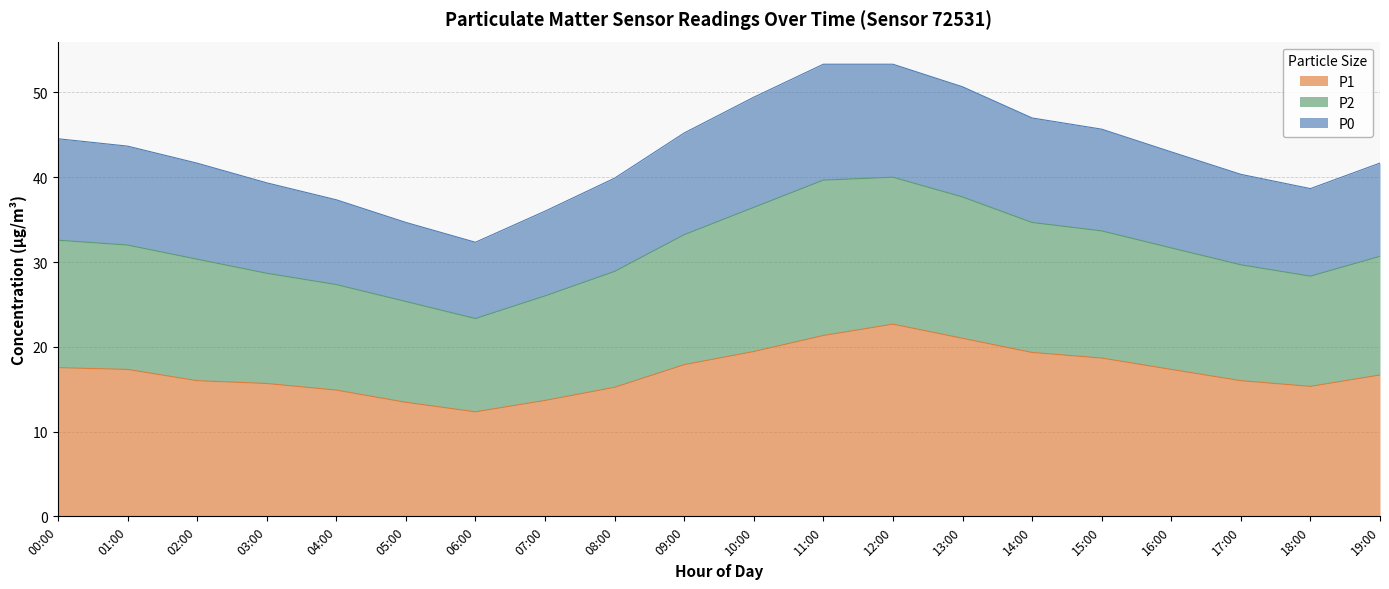

True or false: P0 and P1 cross at least once.

False